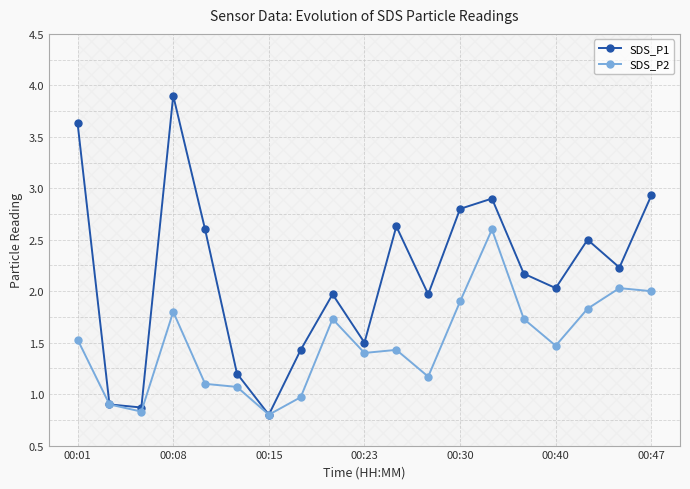

True or false: SDS_P2 and SDS_P1 cross at least once.

False